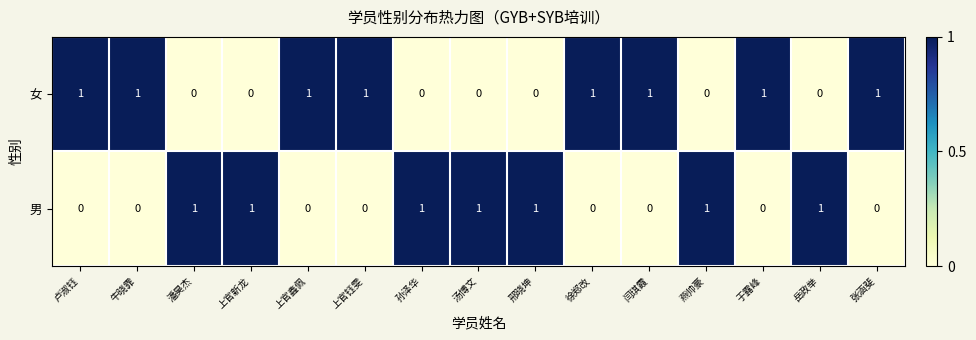

Is the value of 男 at 岳政举 greater than the value of 女 at 燕帅豪?

Yes